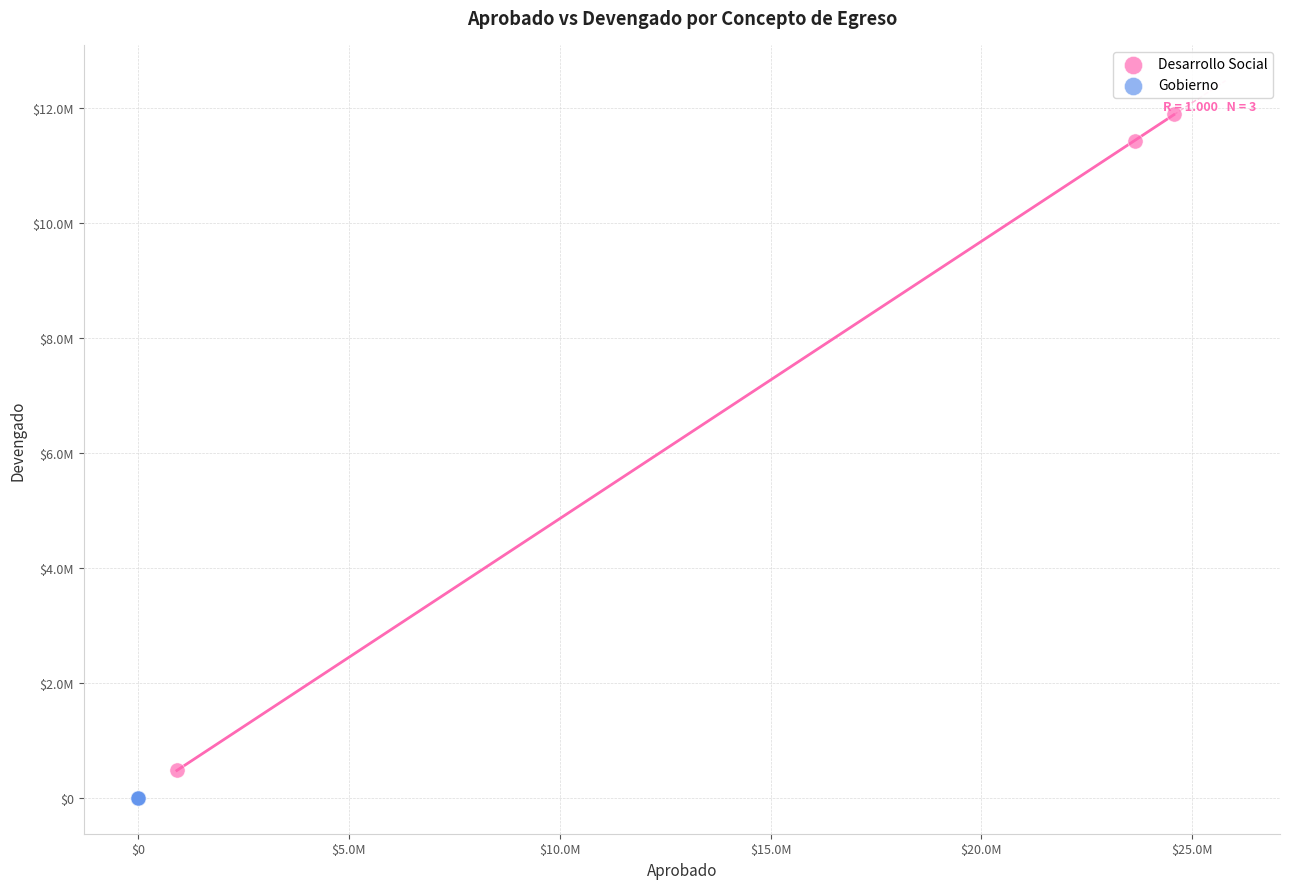

What are all the series names shown in the legend?

Desarrollo Social, Gobierno